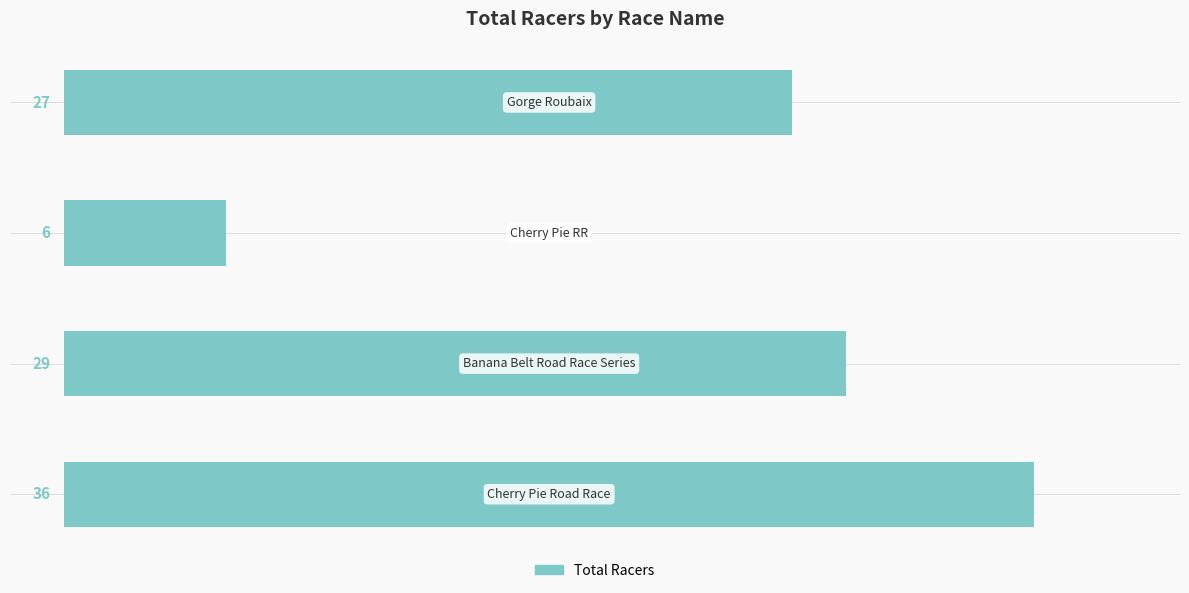

What is the maximum value shown in the chart?

36